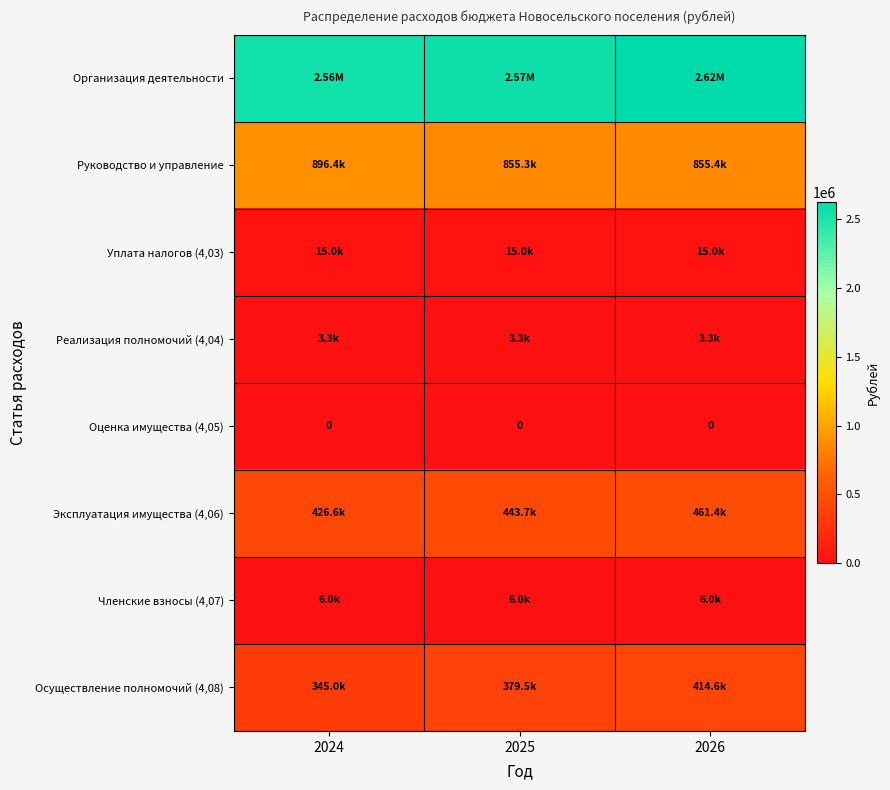

At which category is the sum across all series the highest?

2026